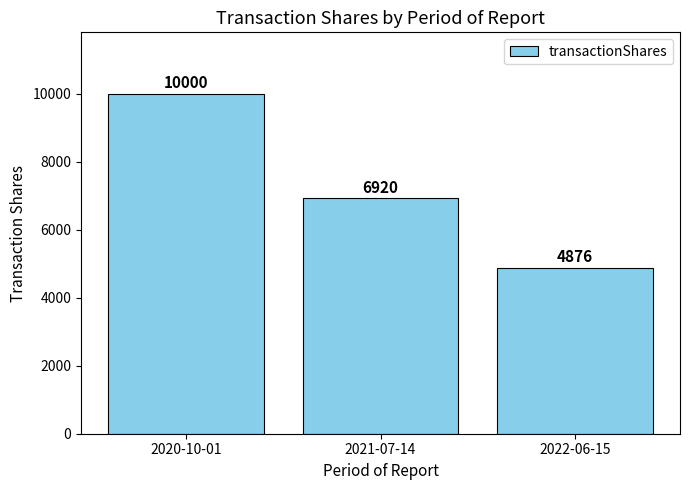

What is the sum of the values at 2020-10-01 and 2022-06-15?

14876